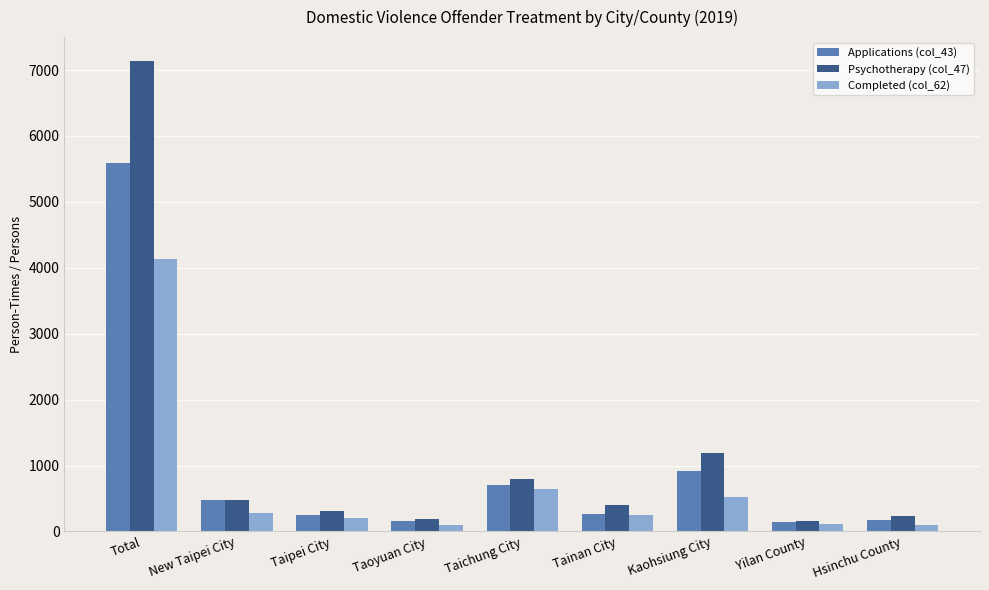

Is the value of Applications (col_43) at Taoyuan City greater than the value of Psychotherapy (col_47) at Taichung City?

No